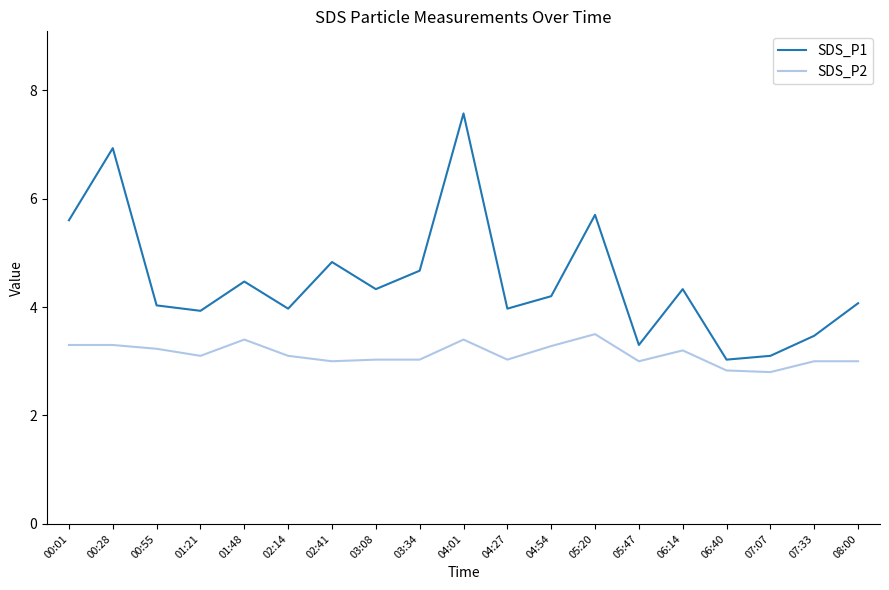

Does the chart display data point markers on the line(s)?

No